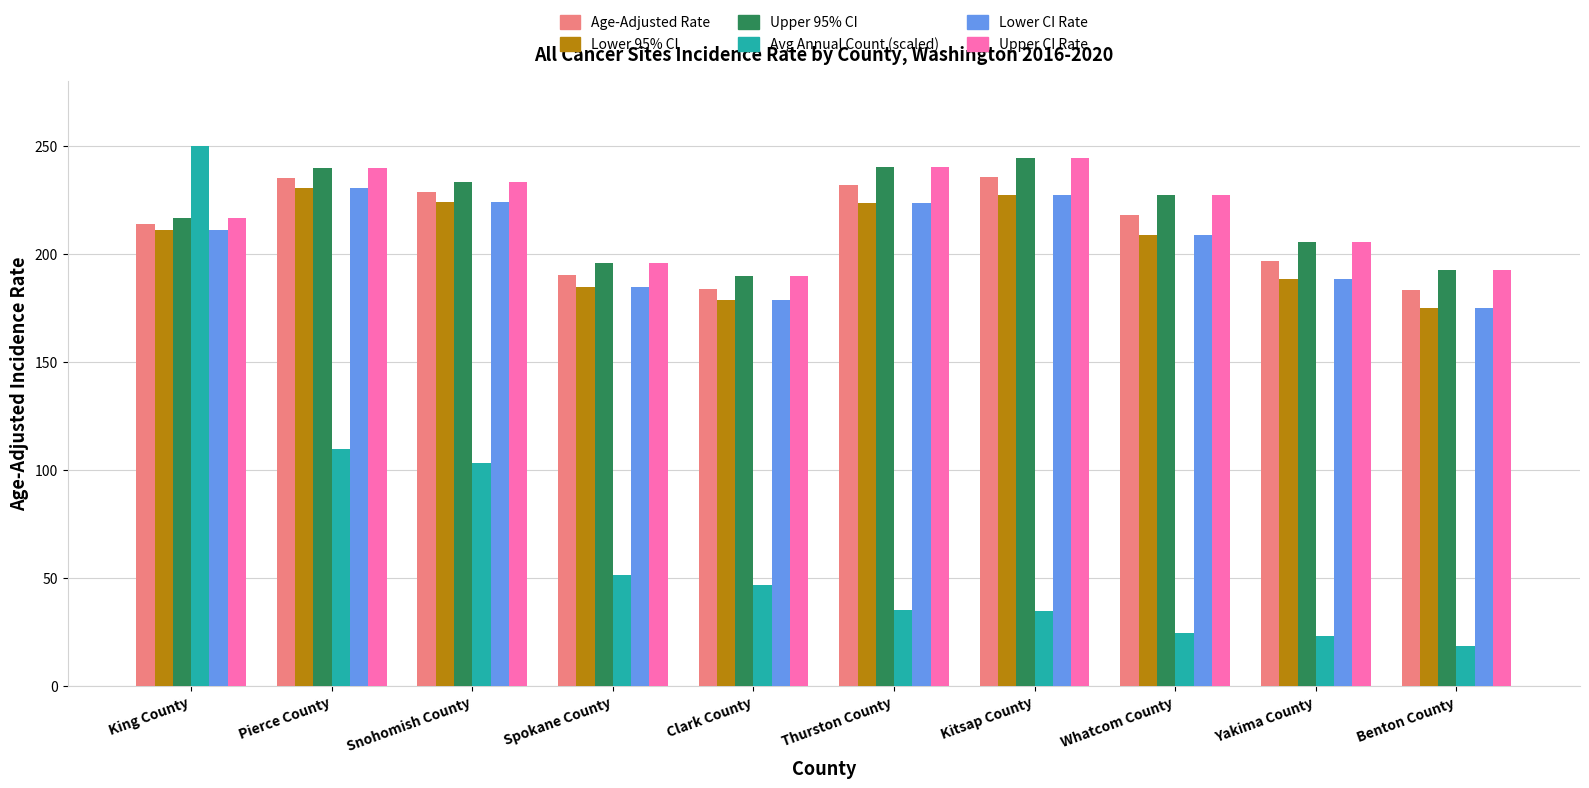

What is the difference between the second highest and minimum values in the Lower CI Rate series?

52.6